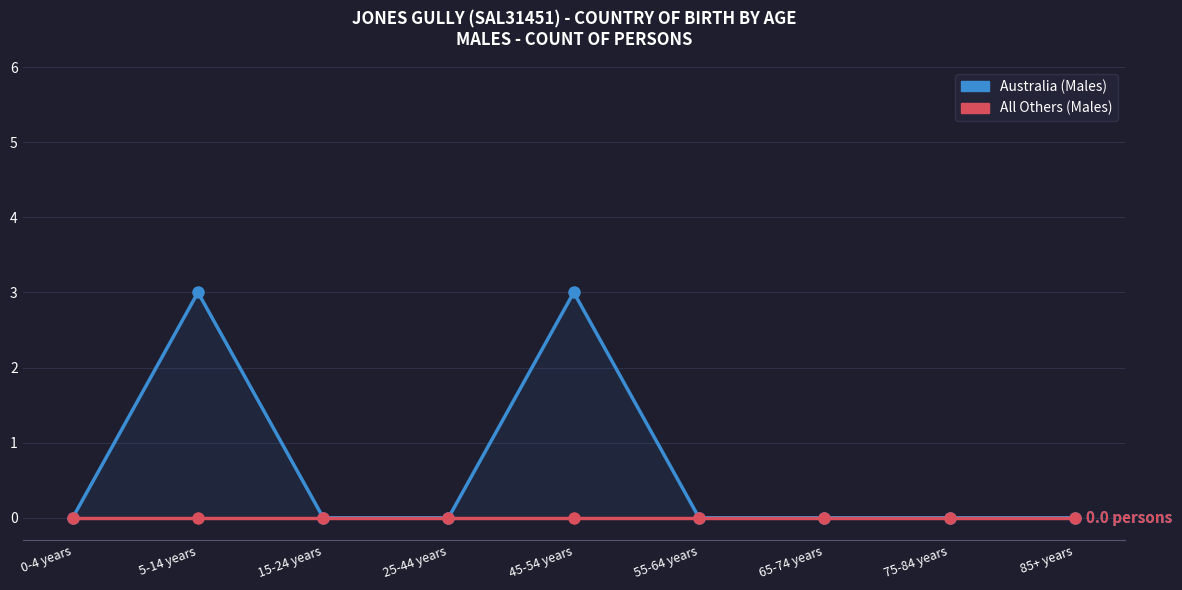

Rank the series by their average value, from lowest to highest.

All Others (Males), Australia (Males)